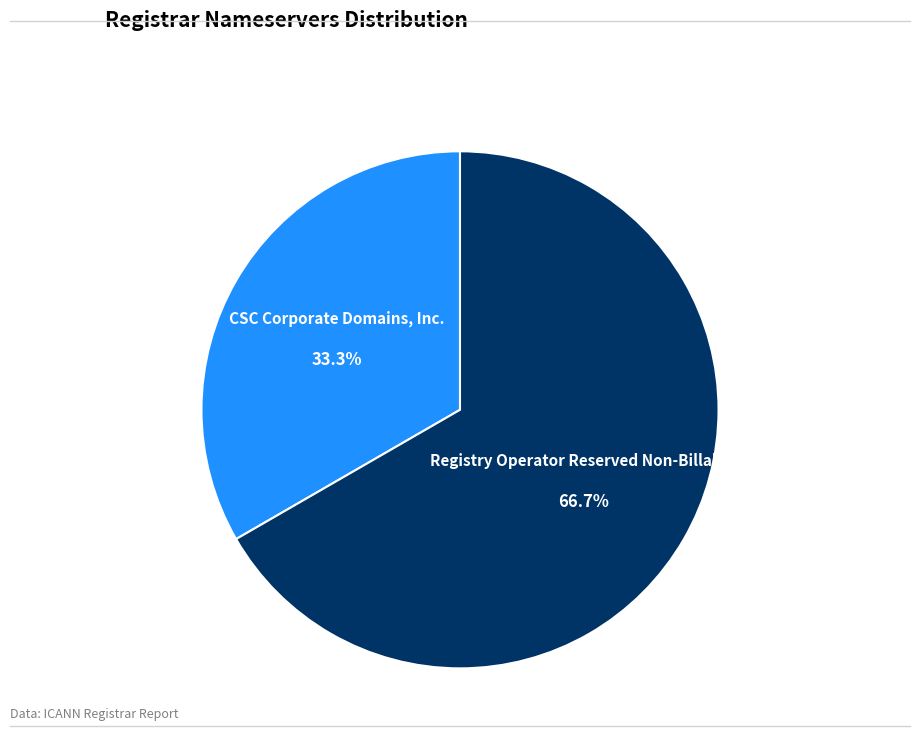

True or false: CSC Corporate Domains, Inc. accounts for 26% of the total.

False